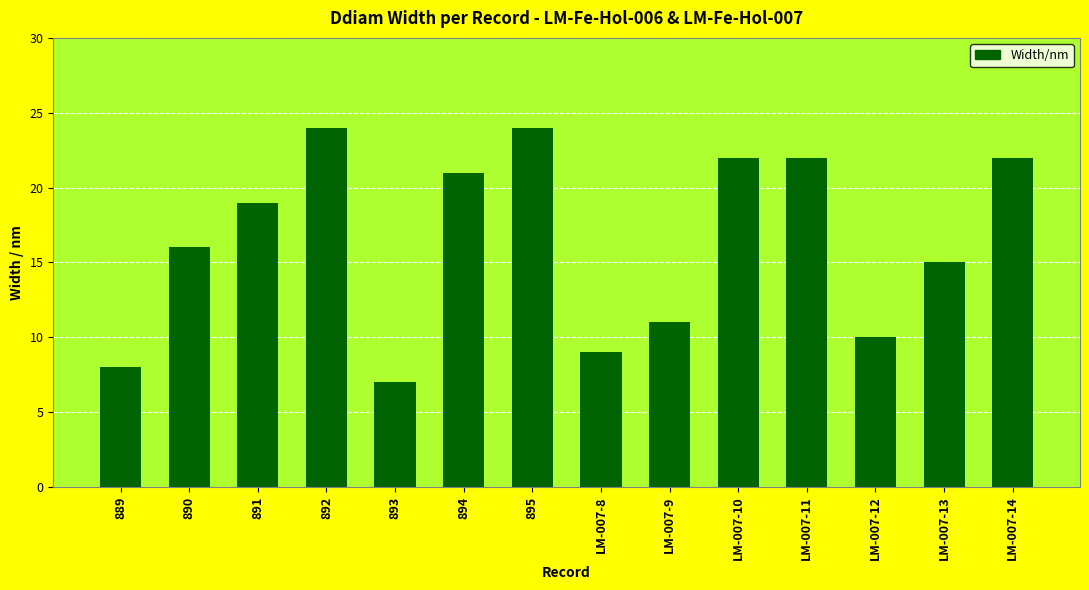

What is the label of the 3rd bar from the right?

LM-007-12